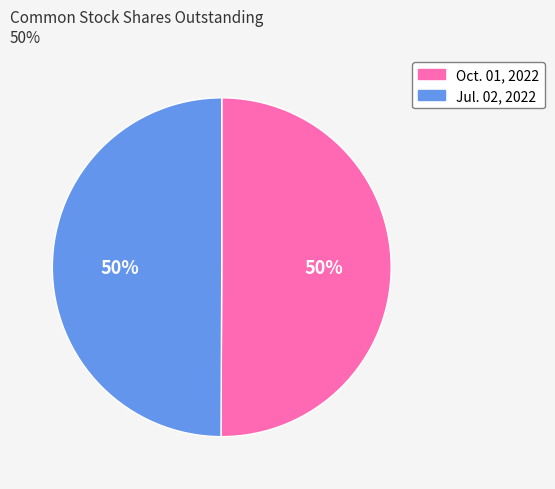

To the nearest percent, what is the combined percentage of Oct. 01, 2022 and Jul. 02, 2022?

100%